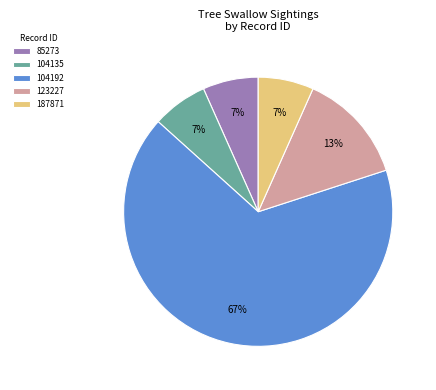

Is it true that 104192 is 67% of the pie?

True